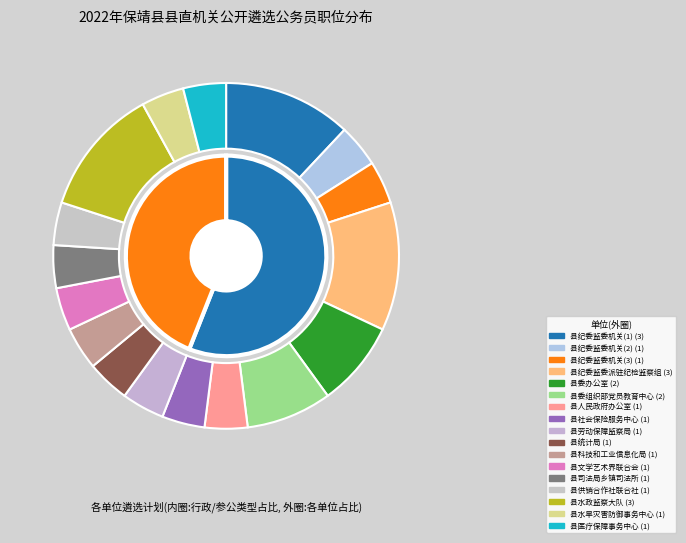

Rank the categories by value from lowest to highest.

县纪委监委机关(2), 县纪委监委机关(3), 县人民政府办公室, 县社会保险服务中心, 县劳动保障监察局, 县统计局, 县科技和工业信息化局, 县文学艺术界联合会, 县司法局乡镇司法所, 县供销合作社联合社, 县水旱灾害防御事务中心, 县医疗保障事务中心, 县委办公室, 县委组织部党员教育中心, 县纪委监委机关(1), 县纪委监委派驻纪检监察组, 县水政监察大队